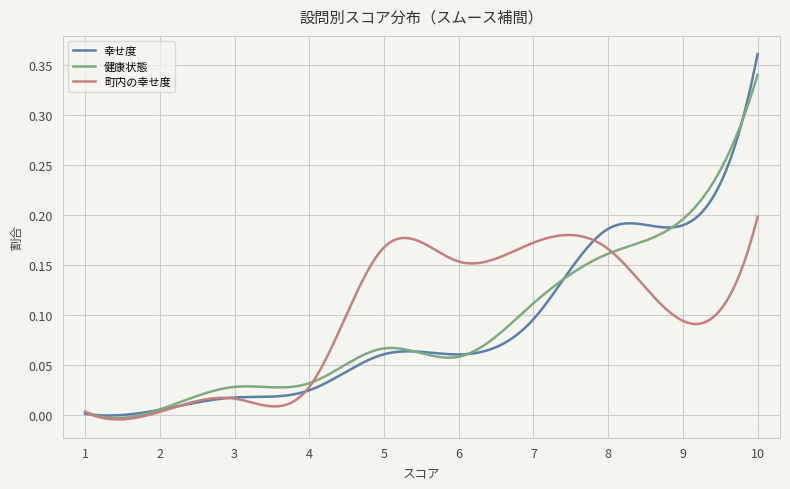

Which series has the widest spread of values?

幸せ度